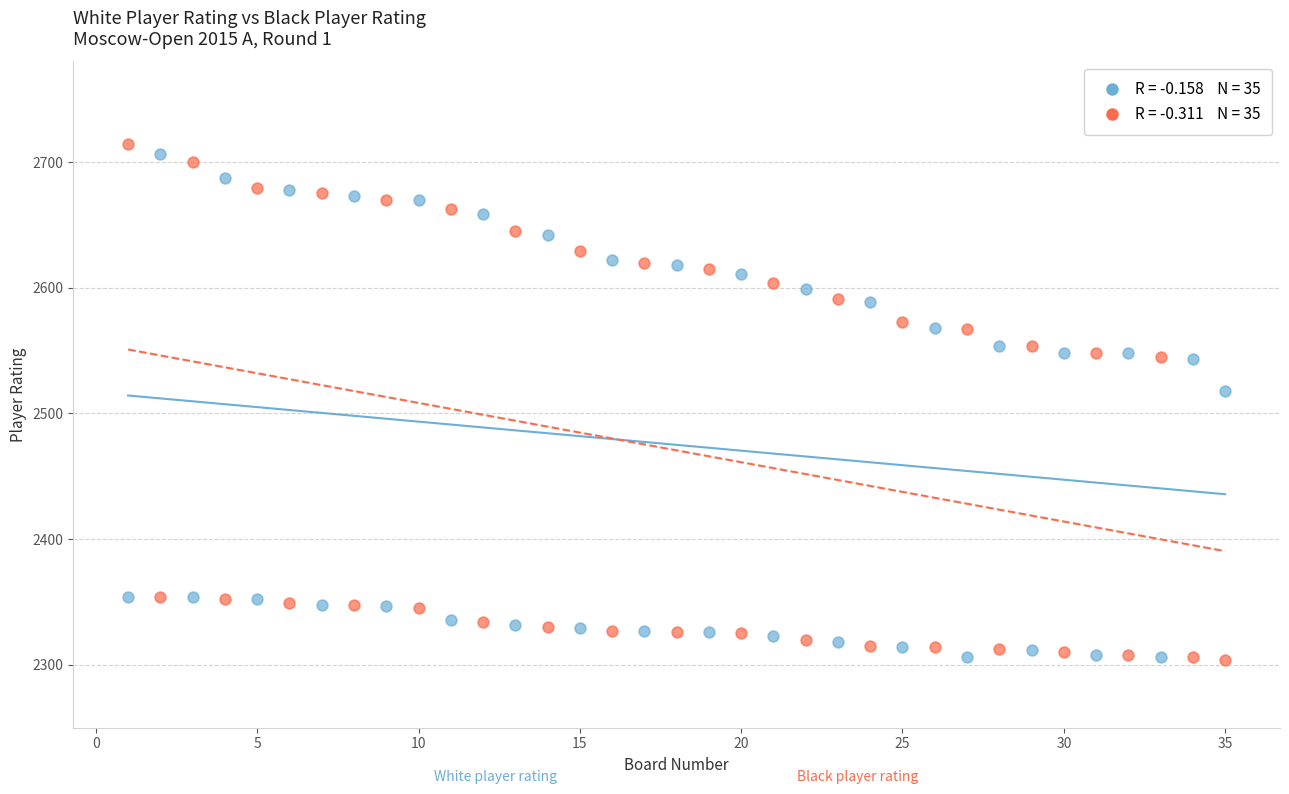

Across all series, what Y value is closest to 2509?

2518